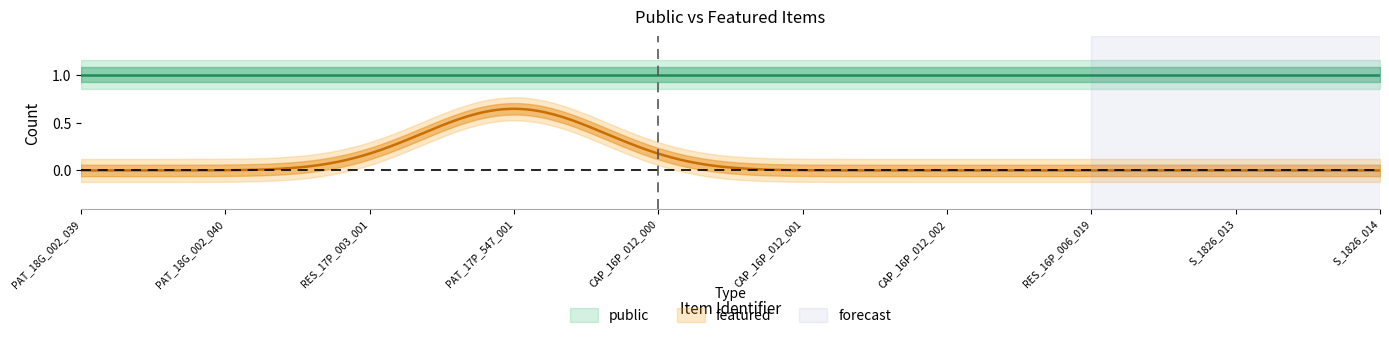

The featured series shows 0 at CAP_16P_012_000. True or false?

False